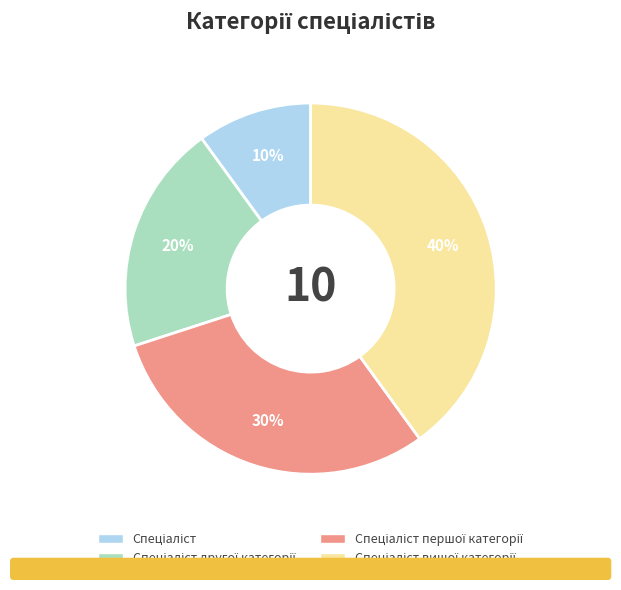

Does any single category account for the majority?

No